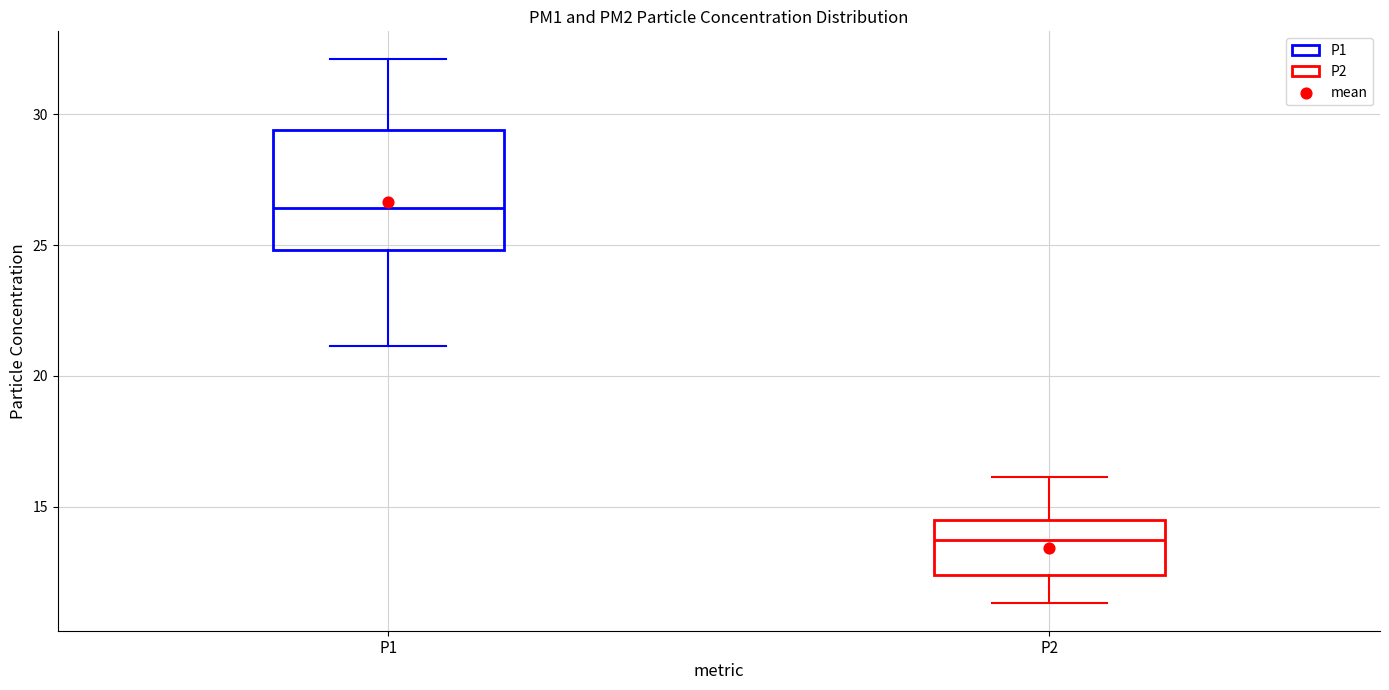

Where does the median line of the box for P1 sit on the y-axis? The values are not printed on the chart, so give them approximately, as read against the axis.

26.5